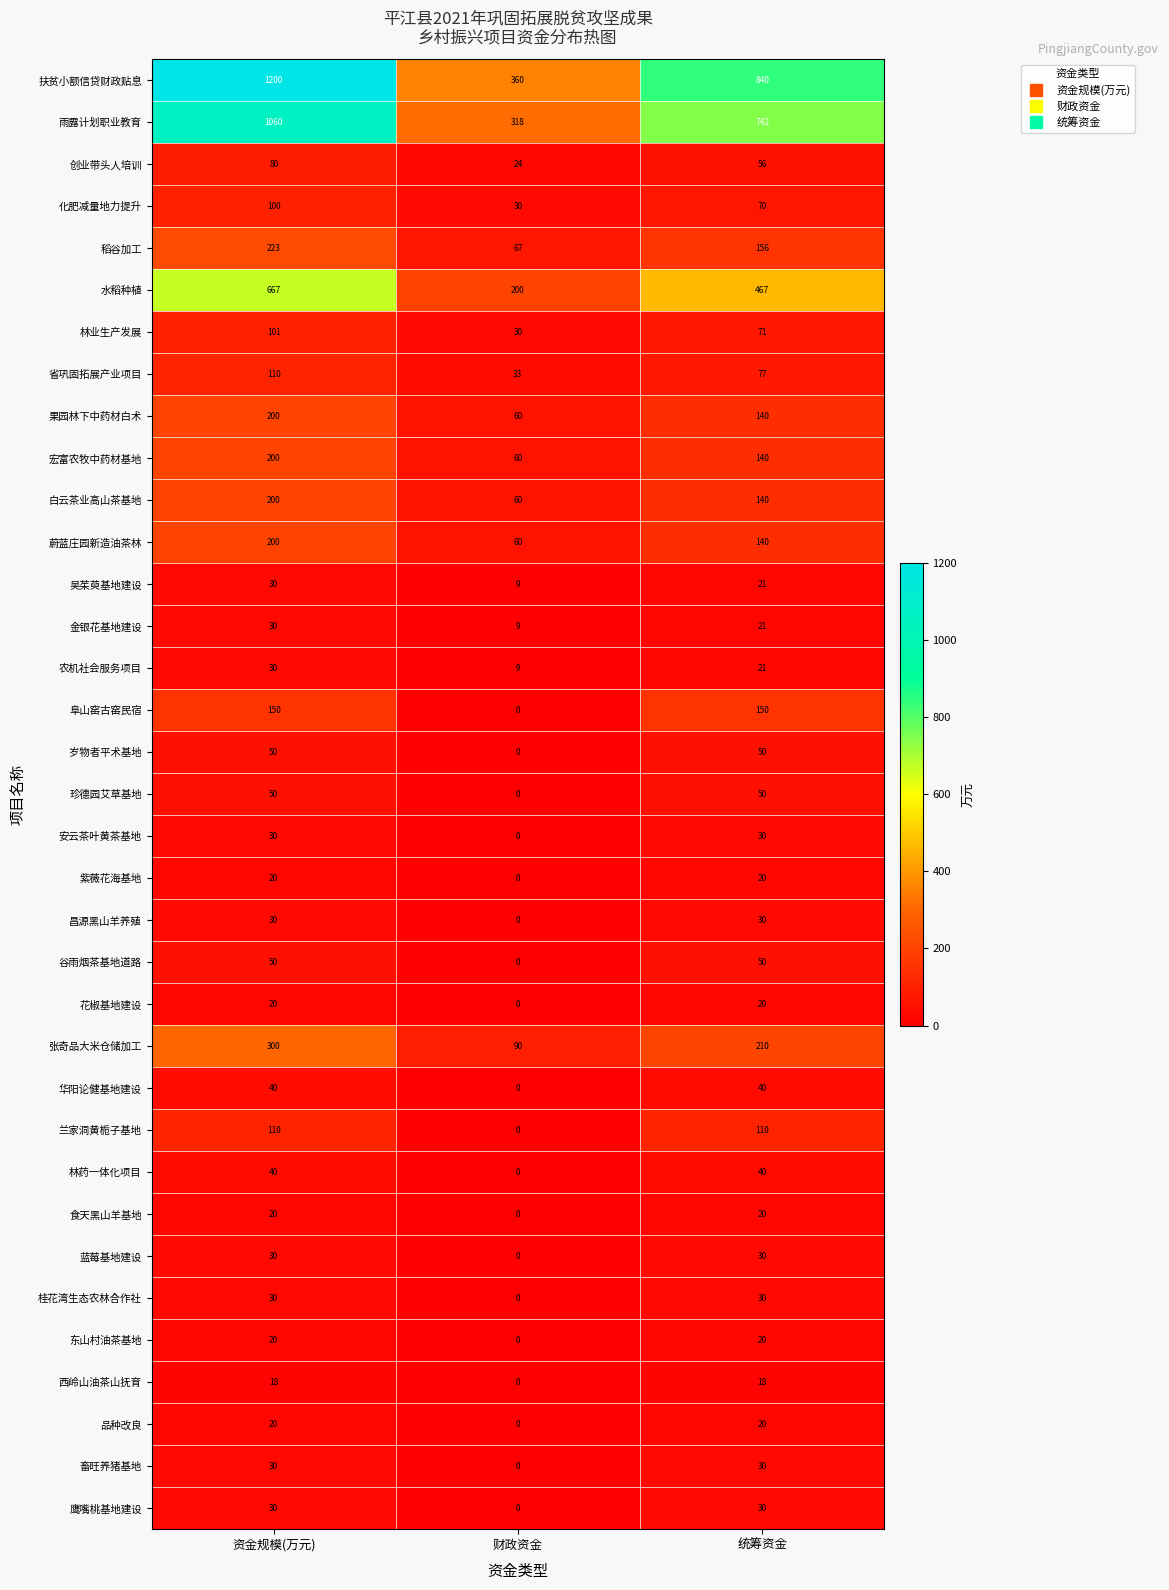

What is the sum of the 林药一体化项目 values at 资金规模(万元) and 统筹资金?

80